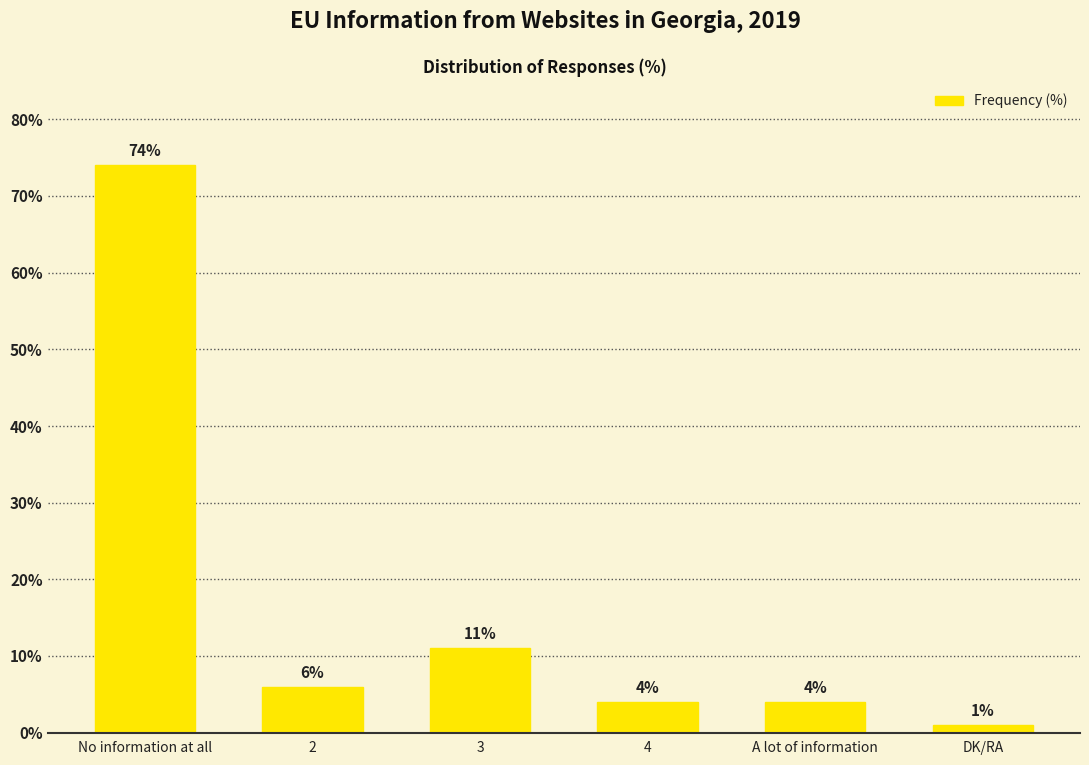

How many categories are shown in the chart?

6